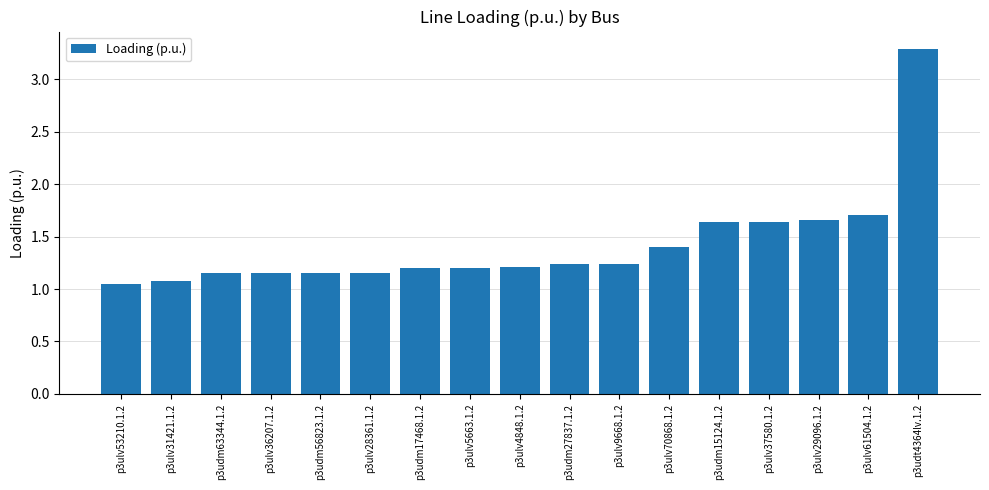

Which label corresponds to the smallest value in the chart?

p3ulv53210.1.2